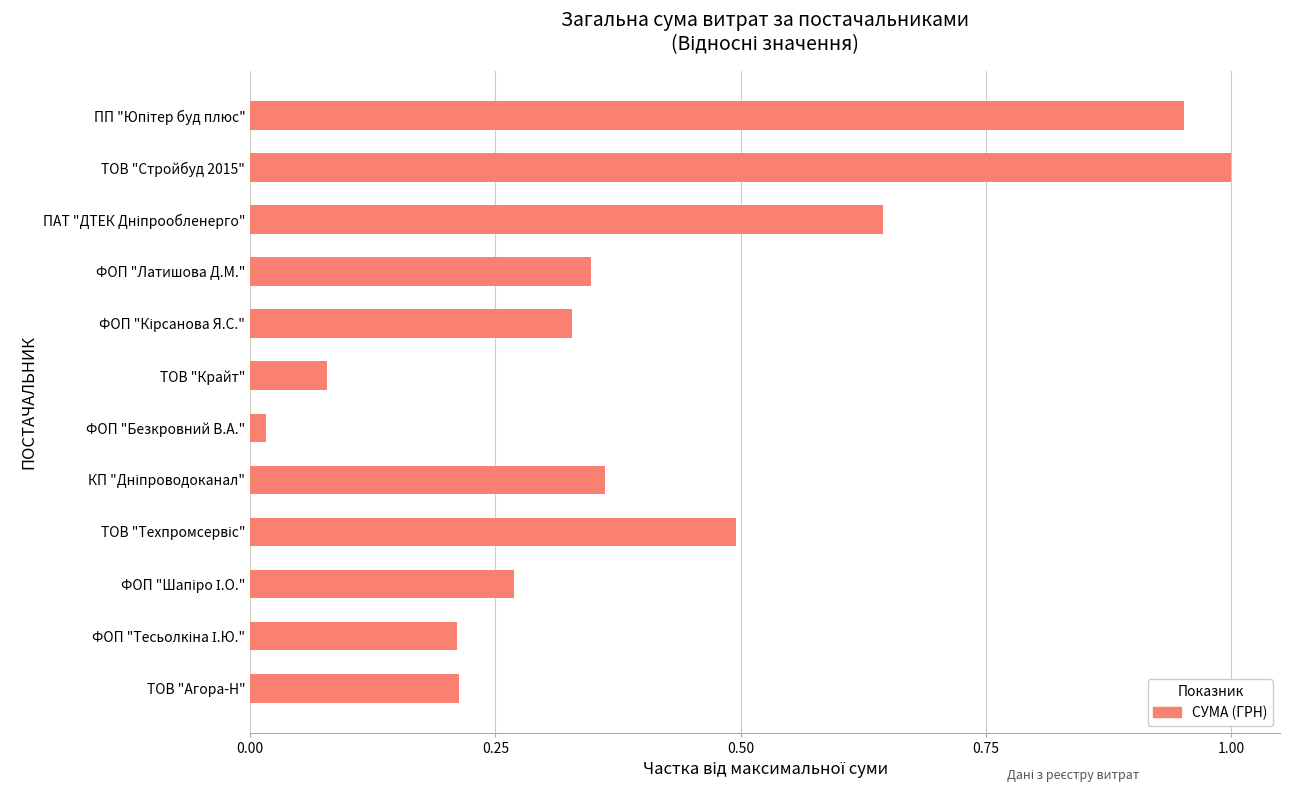

Count the number of data series in this chart.

1